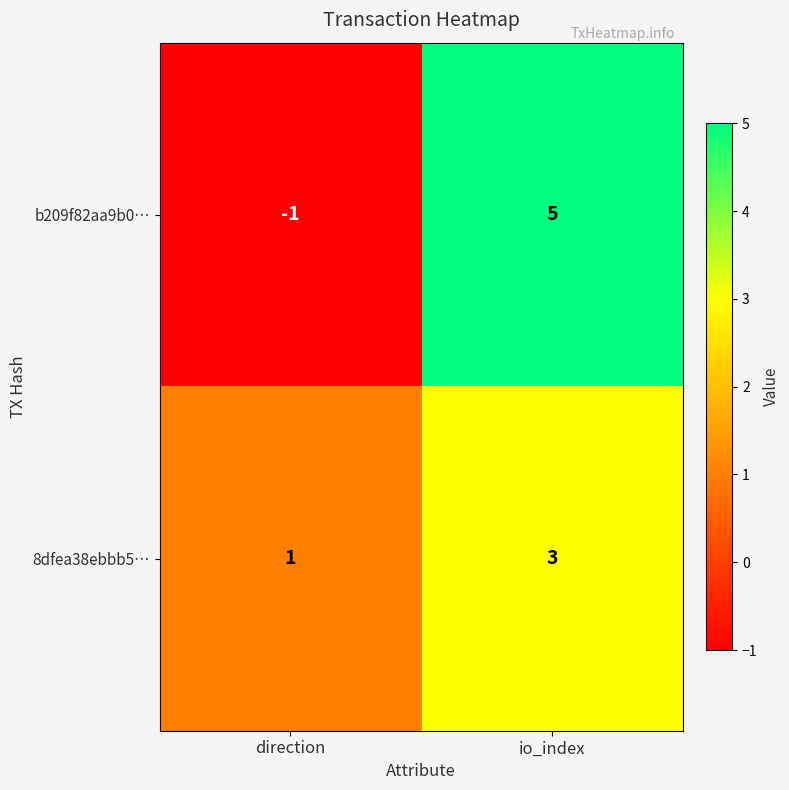

True or false: b209f82aa9b0… has a value of 0 at direction.

False